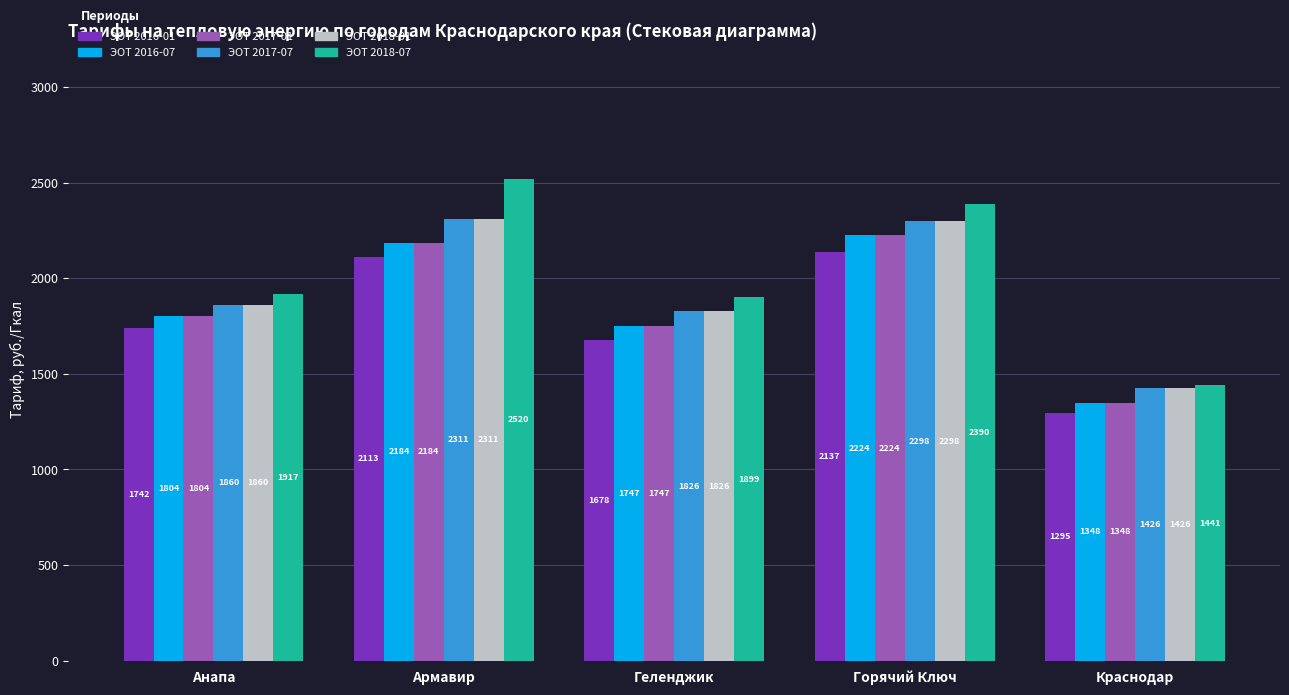

What is the sum of all ЭОТ 2016-01 values?

8967.2